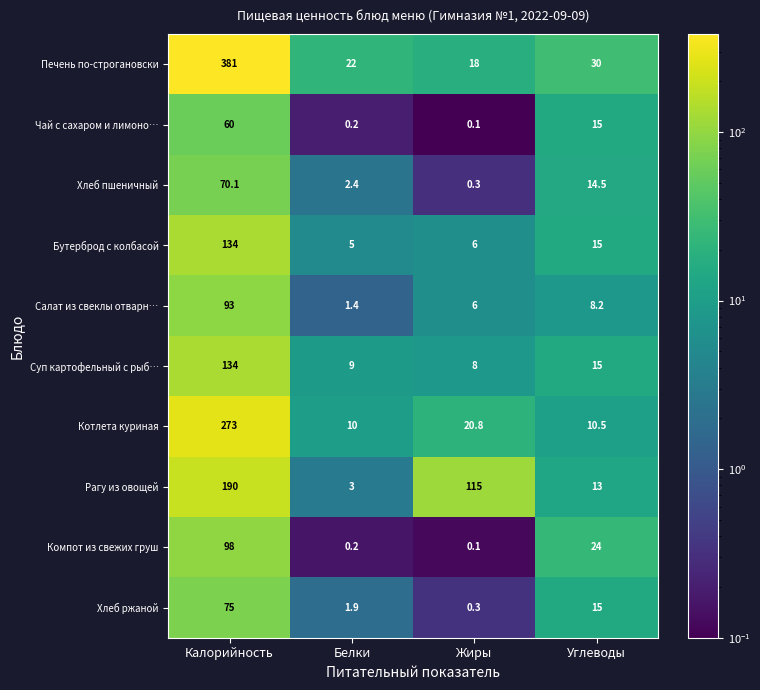

What is the greatest value displayed?

381.0